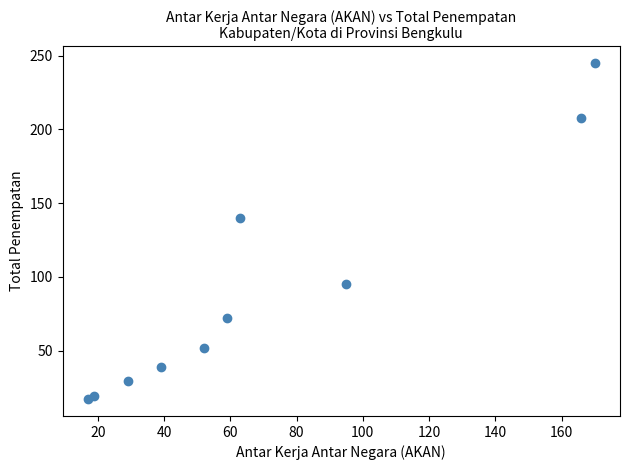

What is the average Y value?

92